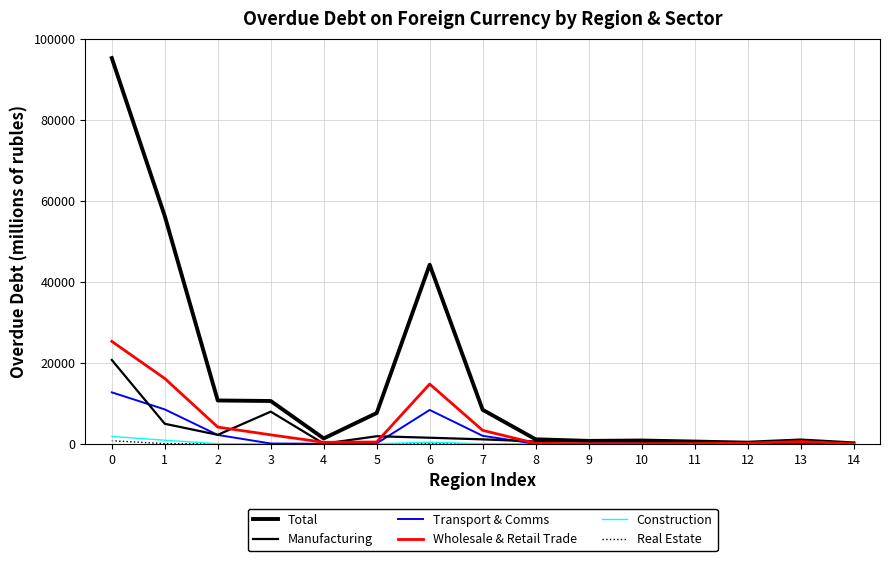

Reading left to right, extract all data points from this chart.

Total: 0=95187.7	1=56186.6	2=10687.0	3=10559.2	4=1321.1	5=7590.9	6=44190.9	7=8389.5	8=1106.4	9=712.8	10=805.6	11=549.2	12=278.3	13=837.8	14=116.8
Manufacturing: 0=20684.1	1=4940.2	2=2209.9	3=7929.2	4=24.1	5=1863.1	6=1495.1	7=1094.3	8=576.3	9=712.8	10=593.1	11=14.3	12=86.1	13=281.7	14=0.0
Transport & Comms: 0=12692.1	1=8484.5	2=2181.6	3=73.6	4=0.0	5=107.3	6=8349.0	7=1967.9	8=0.0	9=0.0	10=159.6	11=0.0	12=0.0	13=0.0	14=0.0
Wholesale & Retail Trade: 0=25269.6	1=16112.3	2=4120.3	3=2205.0	4=368.1	5=437.5	6=14743.9	7=3314.1	8=120.8	9=0.0	10=21.7	11=51.0	12=152.1	13=556.1	14=0.0
Construction: 0=1820.8	1=872.9	2=12.6	3=20.6	4=0.0	5=2.0	6=385.5	7=0.0	8=0.0	9=0.0	10=2.5	11=483.9	12=0.0	13=0.0	14=0.0
Real Estate: 0=752.5	1=39.3	2=0.0	3=0.0	4=0.0	5=0.0	6=39.3	7=0.0	8=0.0	9=0.0	10=12.7	11=0.0	12=0.0	13=0.0	14=0.0